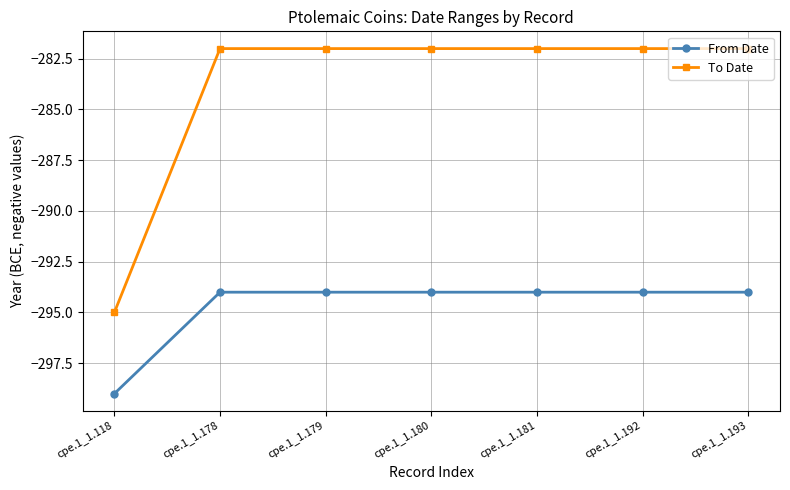

True or false: From Date and To Date intersect in this chart.

False